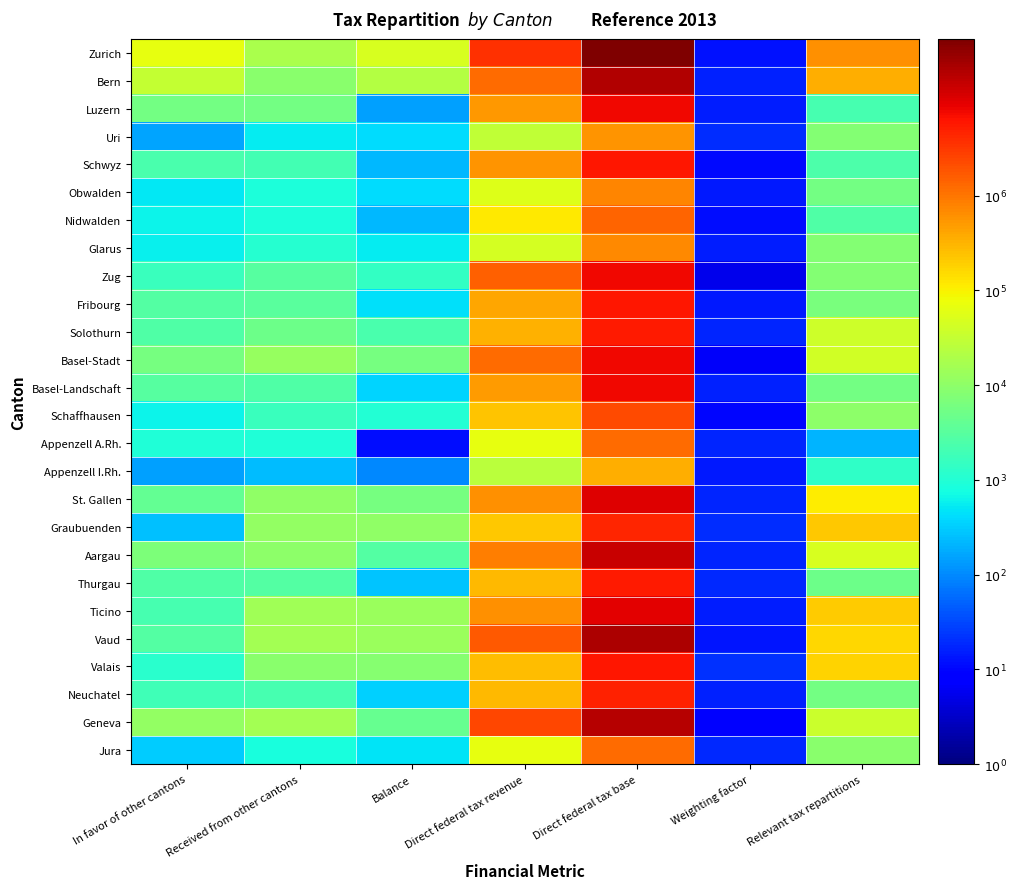

Which series has the largest total across all categories?

Zurich